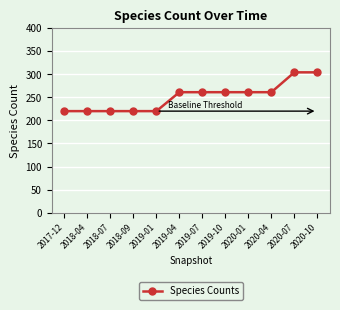

What is the minimum value shown in the chart?

220